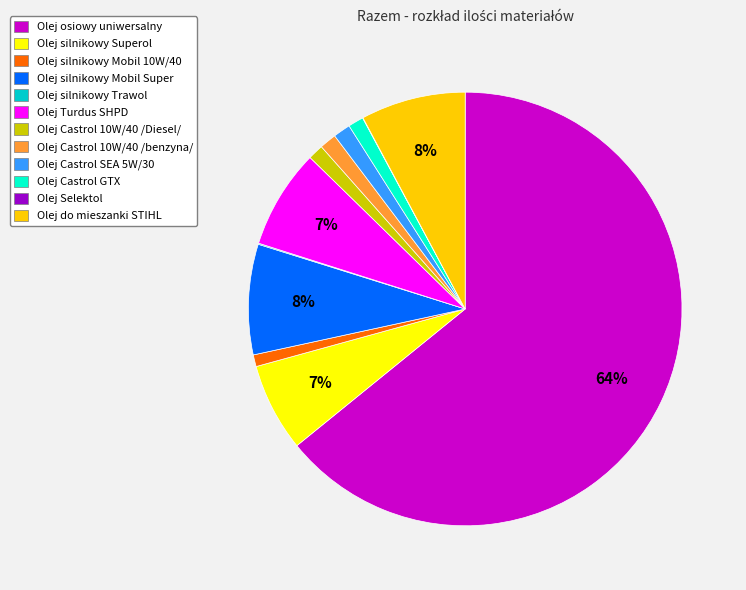

Is the sum of Olej Castrol 10W/40 /Diesel/ and Olej Castrol 10W/40 /benzyna/ greater than half?

No